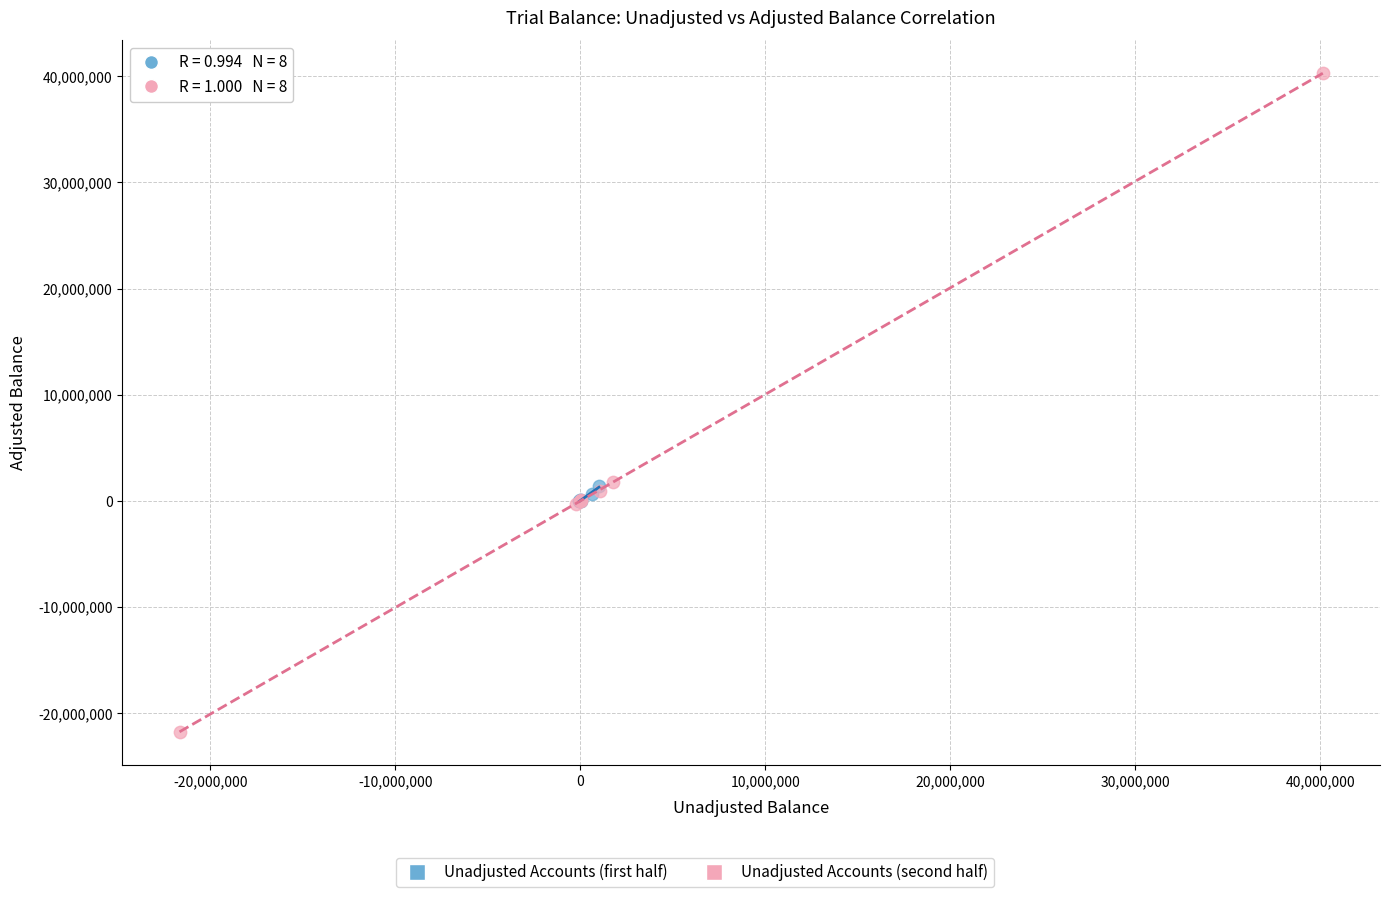

Which series reaches the minimum Y coordinate?

Unadjusted Accounts (second half)